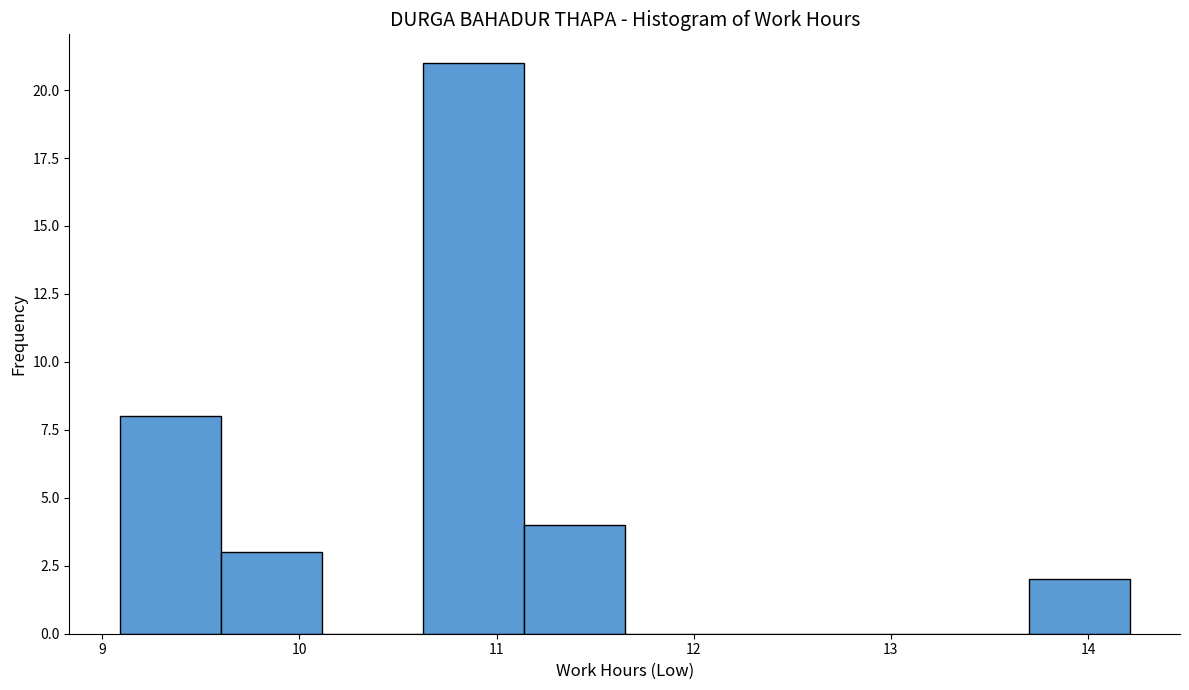

Which range on the x-axis has the tallest bar?

10.6 to 11.1